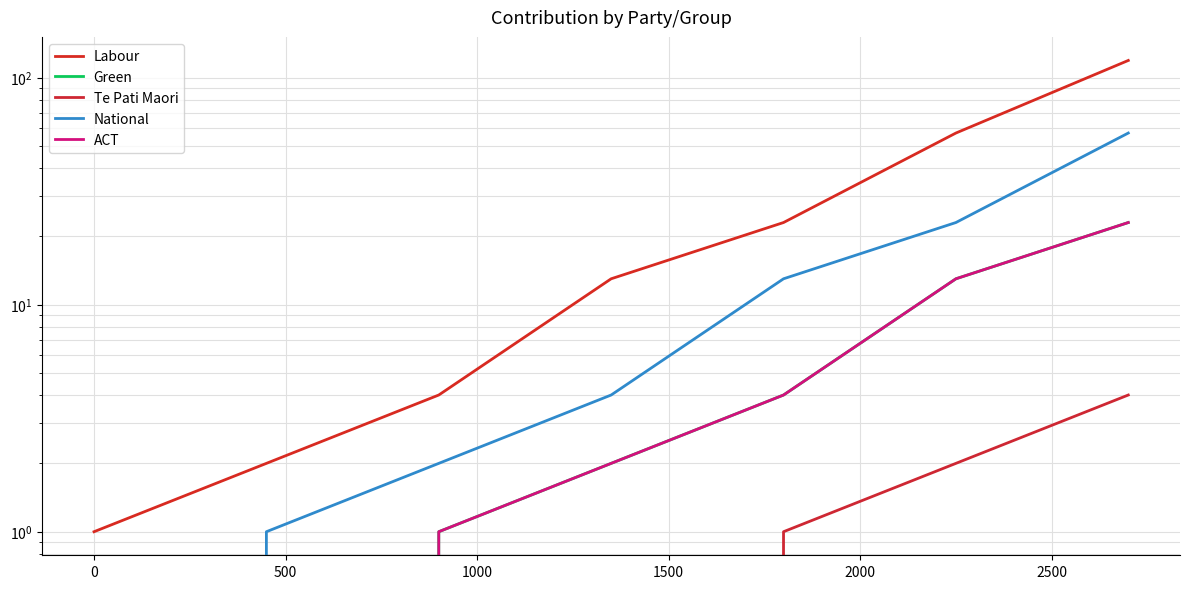

Is it true that Te Pati Maori equals 0 at 0?

True